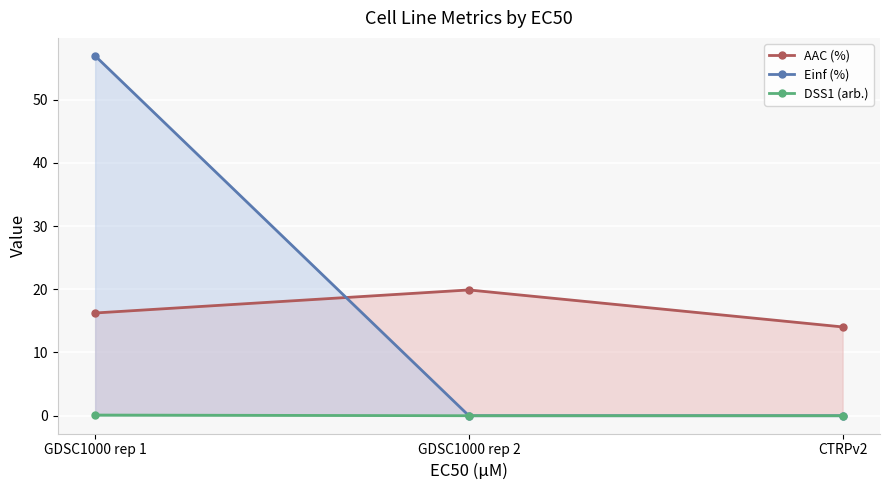

Is it true that Einf (%) (line) equals -18.4 at CTRPv2?

False